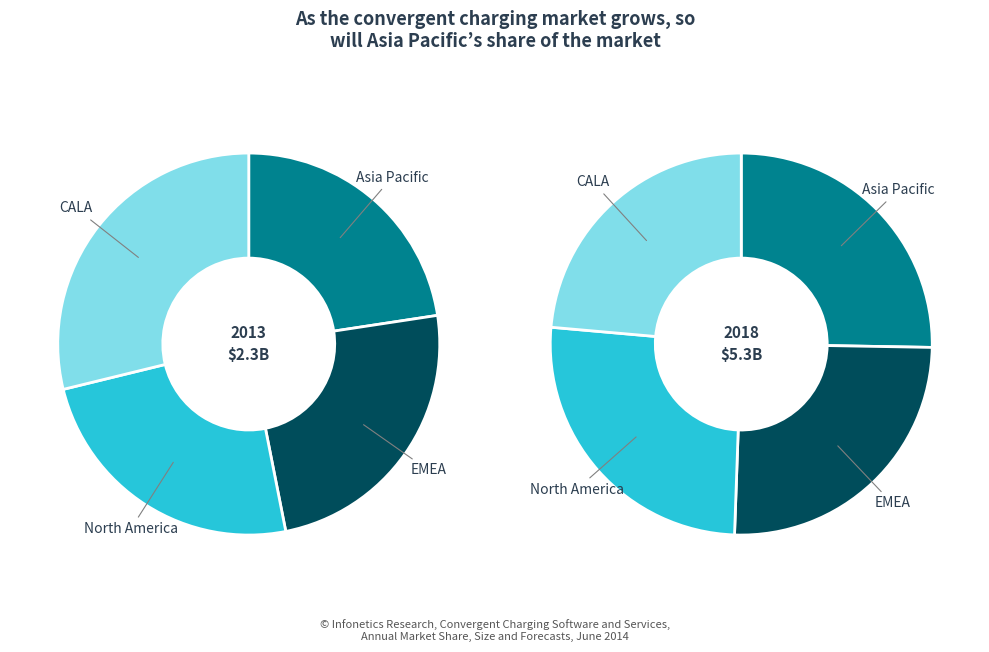

Is the sum of 0 and 13 greater than half?

No